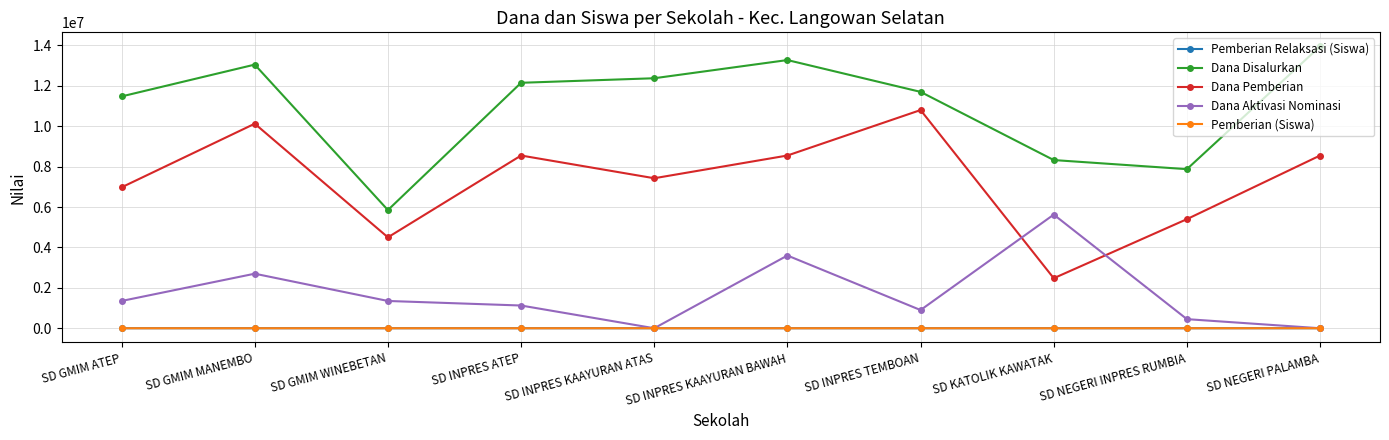

At which label does Dana Pemberian first exceed 8550000?

SD GMIM MANEMBO